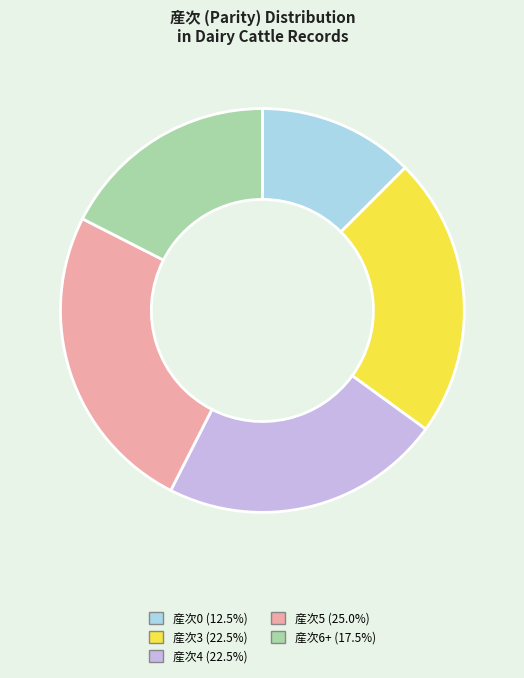

Is there a majority slice in this chart?

No